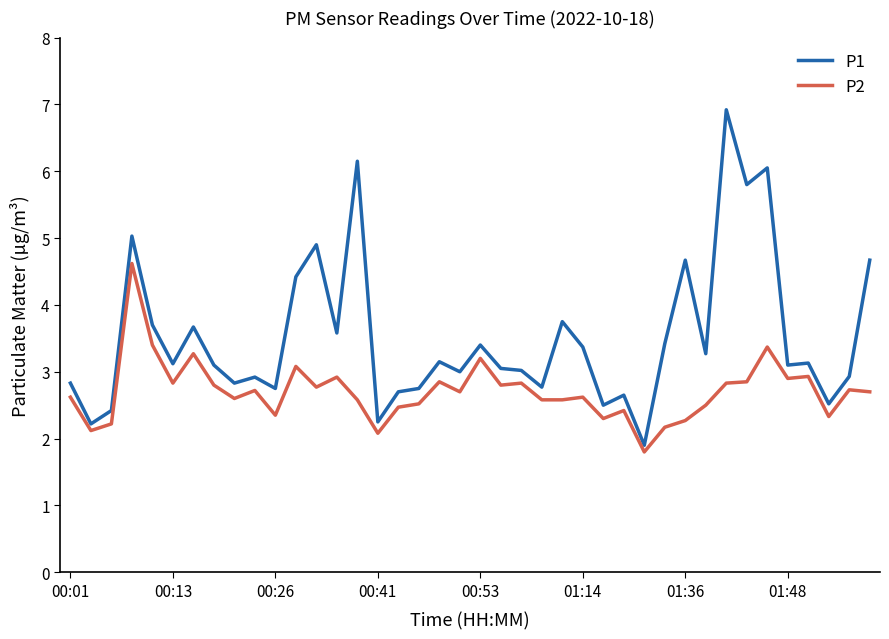

List the series in order of their overall mean, highest first.

P1, P2